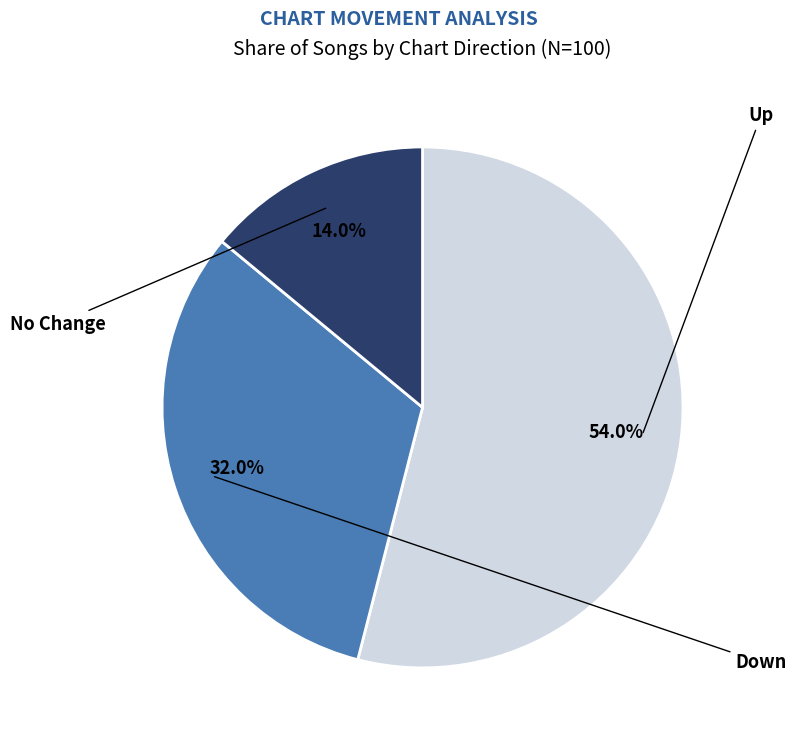

Is there any slice that represents more than half of the pie?

Yes